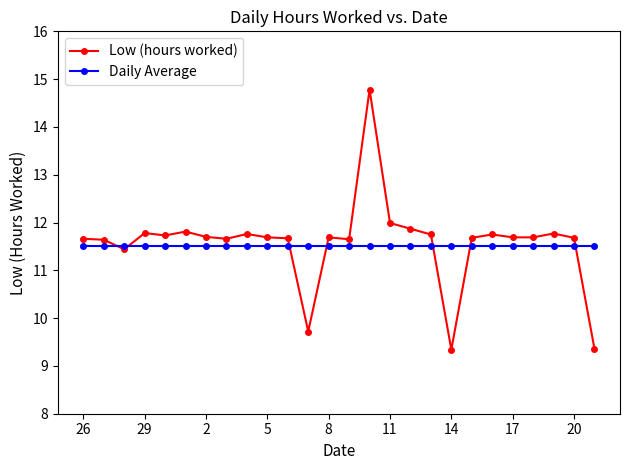

True or false: Low (hours worked) has more than 1 interior local peaks.

True